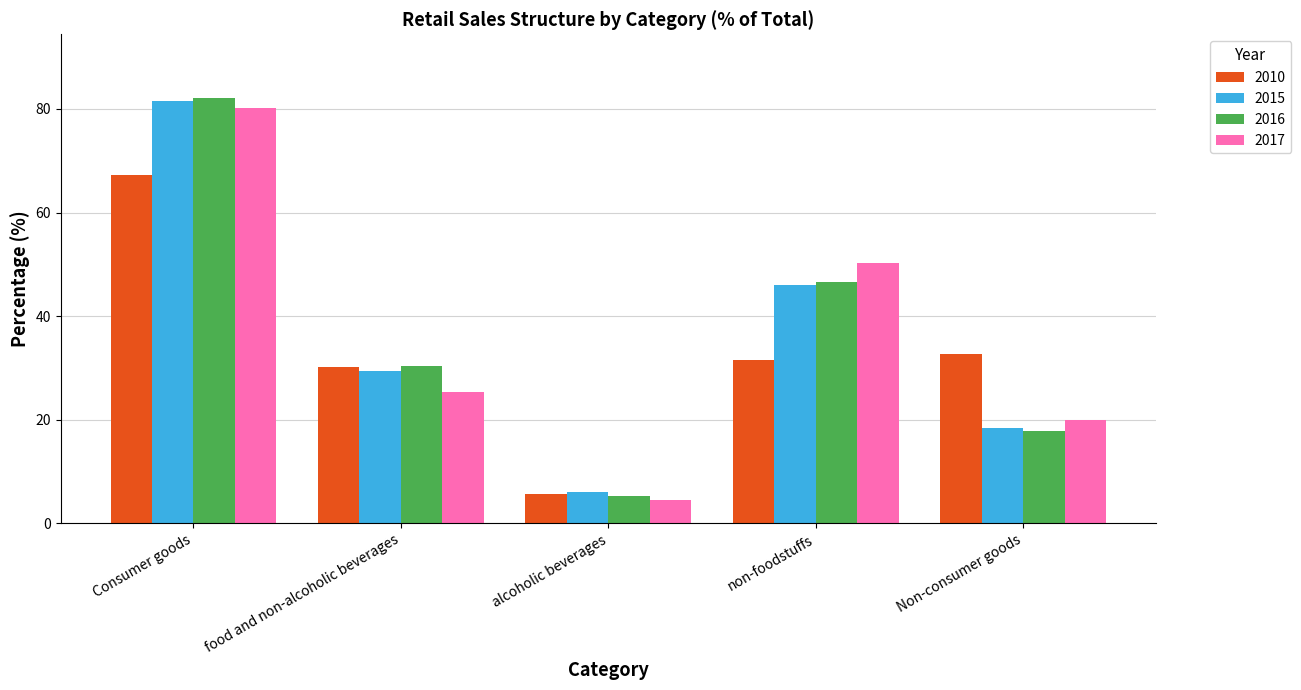

Rank the categories by 2016 value from highest to lowest.

Consumer goods, non-foodstuffs, food and non-alcoholic beverages, Non-consumer goods, alcoholic beverages